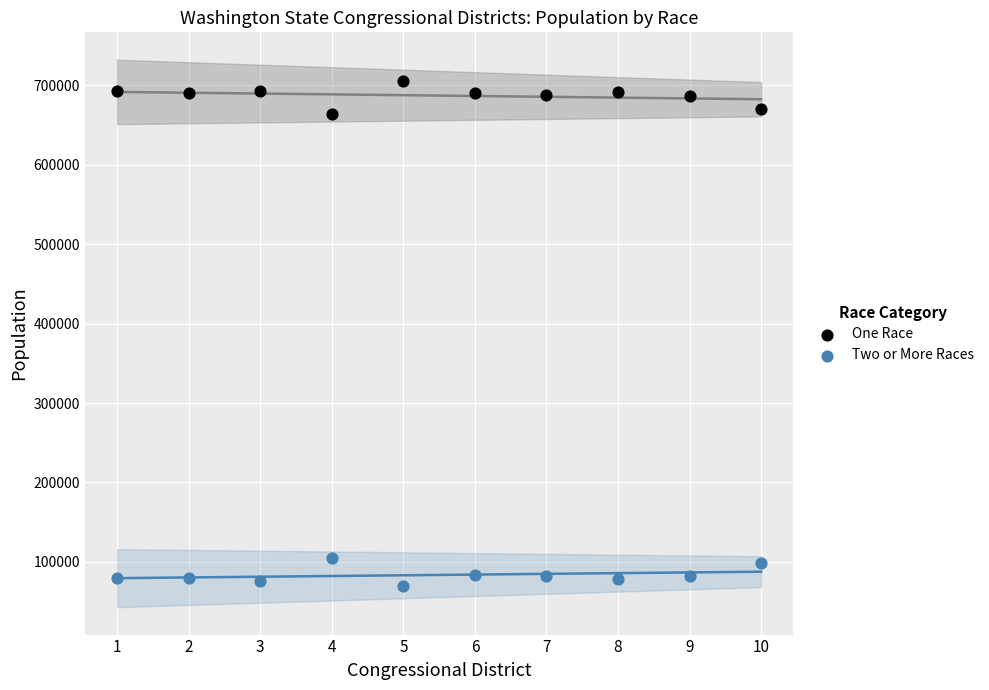

Which series reaches the maximum Y coordinate?

One Race